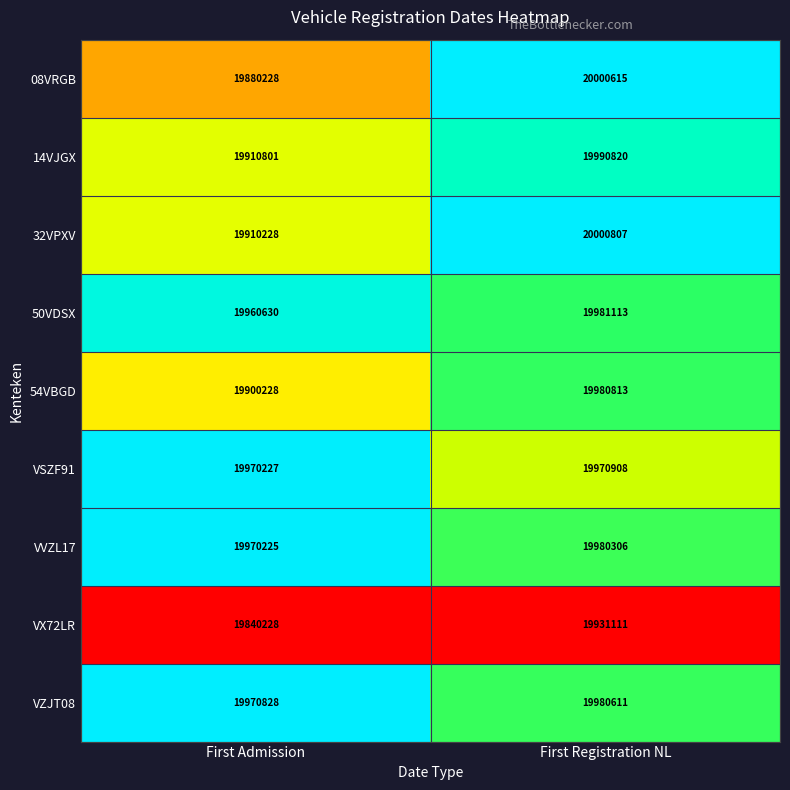

What is the spread (max minus min) of values at First Registration NL?

69696